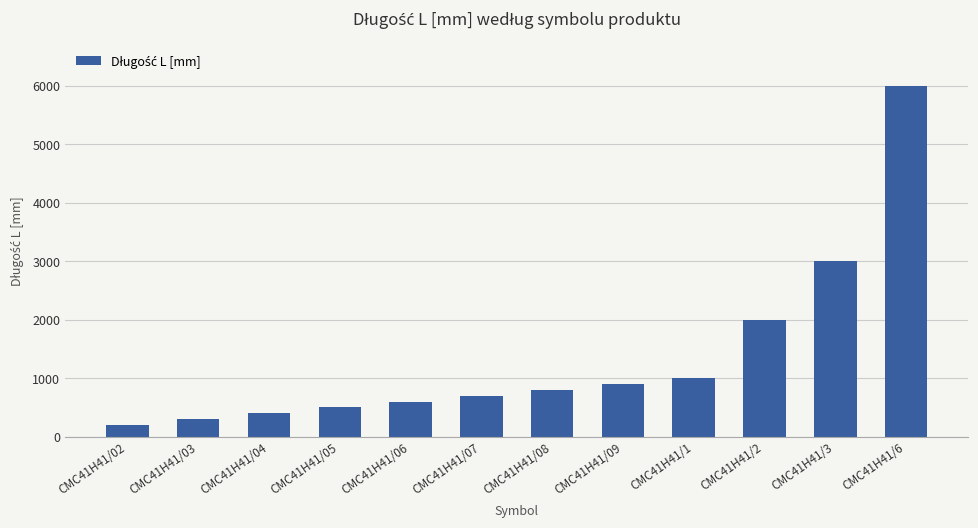

What is the change in value from CMC41H41/04 to CMC41H41/05?

+100